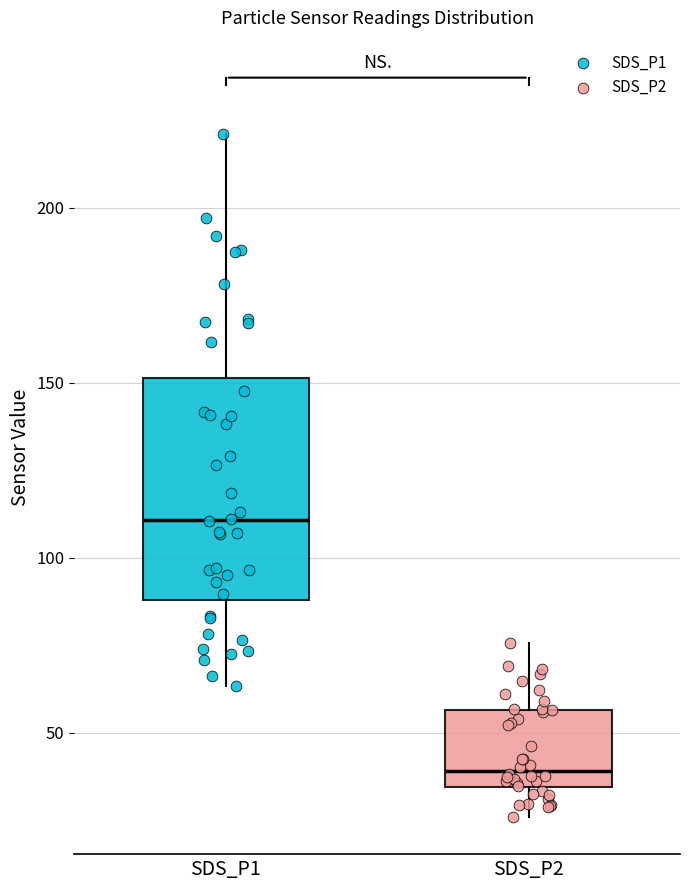

Which box is the tallest, from its lower edge to its upper edge?

SDS_P1